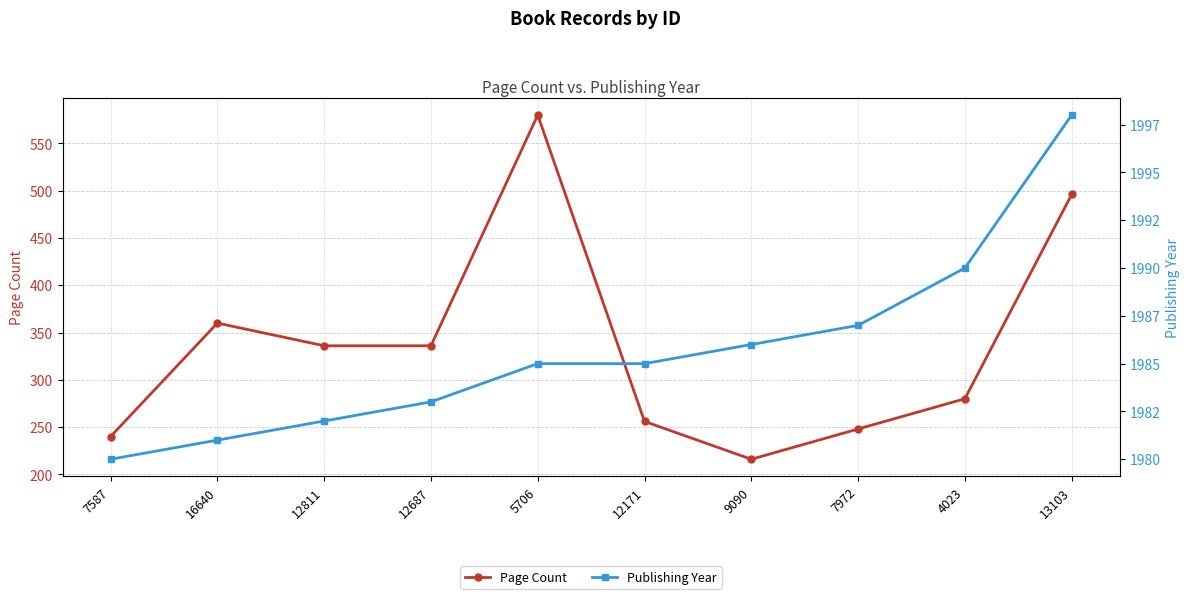

How many categories are shown in the chart?

10